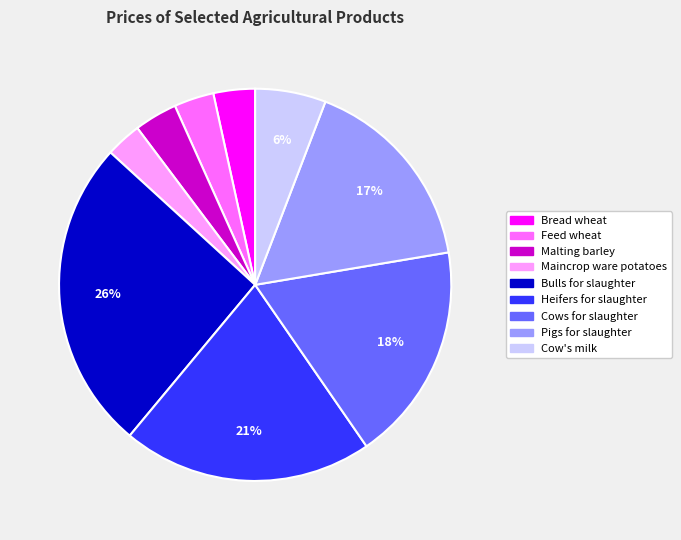

To the nearest percent, what is the difference between the Malting barley and Pigs for slaughter slice percentages?

13%